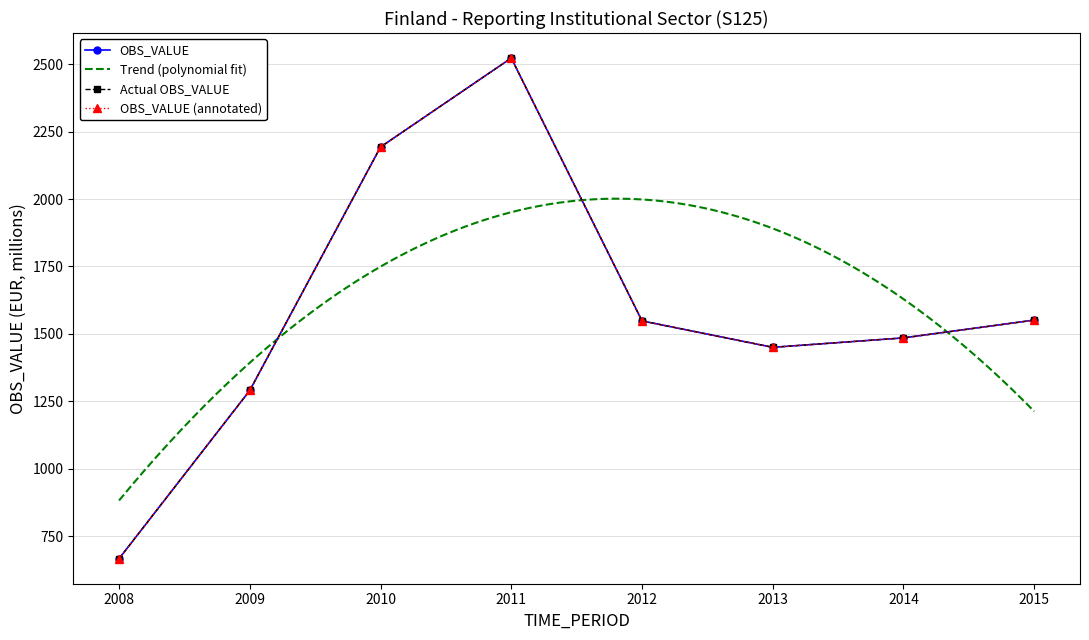

The value at 2010 is 2857. True or false?

False